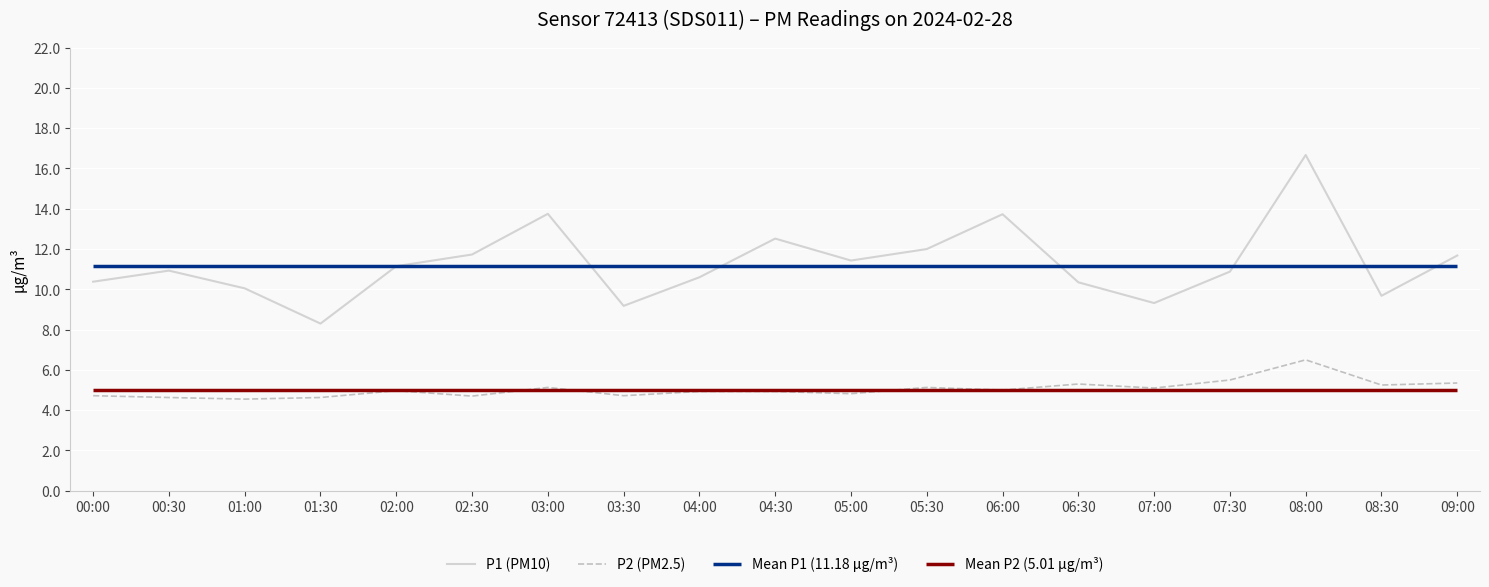

True or false: P2 (PM2.5) and P1 (PM10) cross at least once.

False